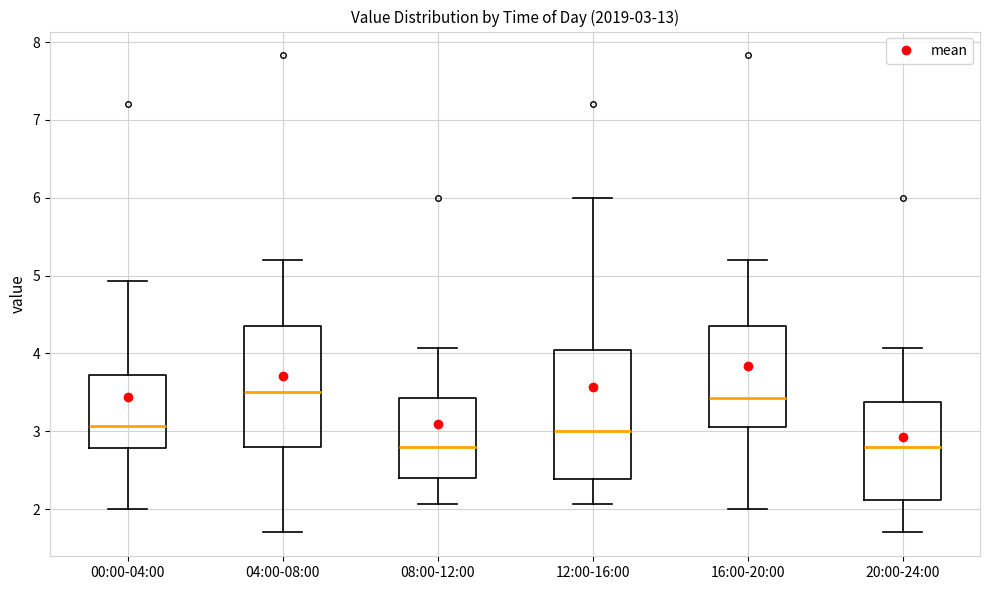

Which box is the tallest, from its lower edge to its upper edge?

12:00-16:00